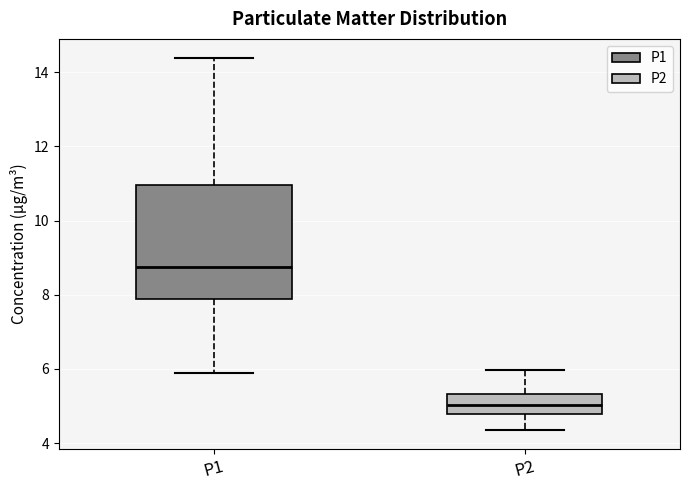

Reading left to right, transcribe this box plot: for each box, give where its median line is, the range the box spans, and where its two whiskers end, as read against the y-axis. The values are not printed on the chart, so give them approximately, as read against the axis.

P1: median 8.8, box 7.8 to 11.0, whiskers 5.8 to 14.4
P2: median 5.0, box 4.8 to 5.4, whiskers 4.4 to 6.0